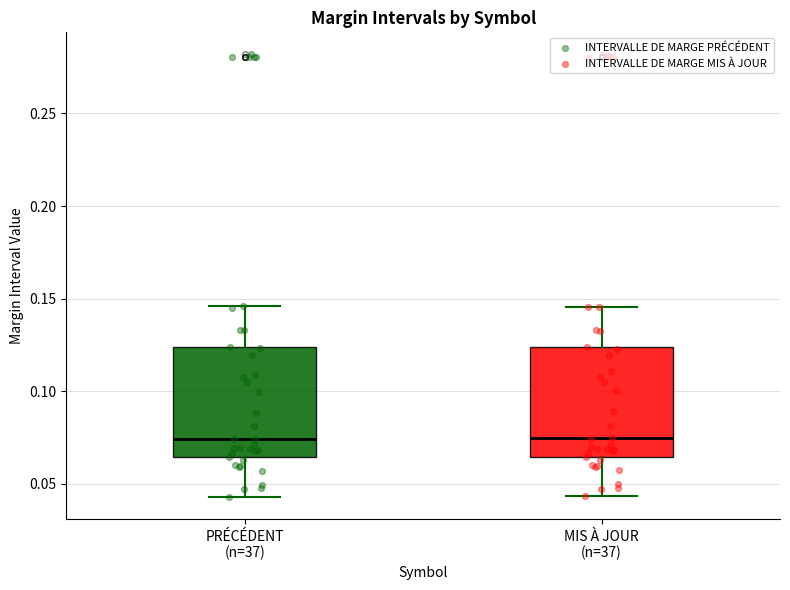

Where is the upper edge of the box for MIS À JOUR (n=37) on the y-axis? The values are not printed on the chart, so give them approximately, as read against the axis.

0.125